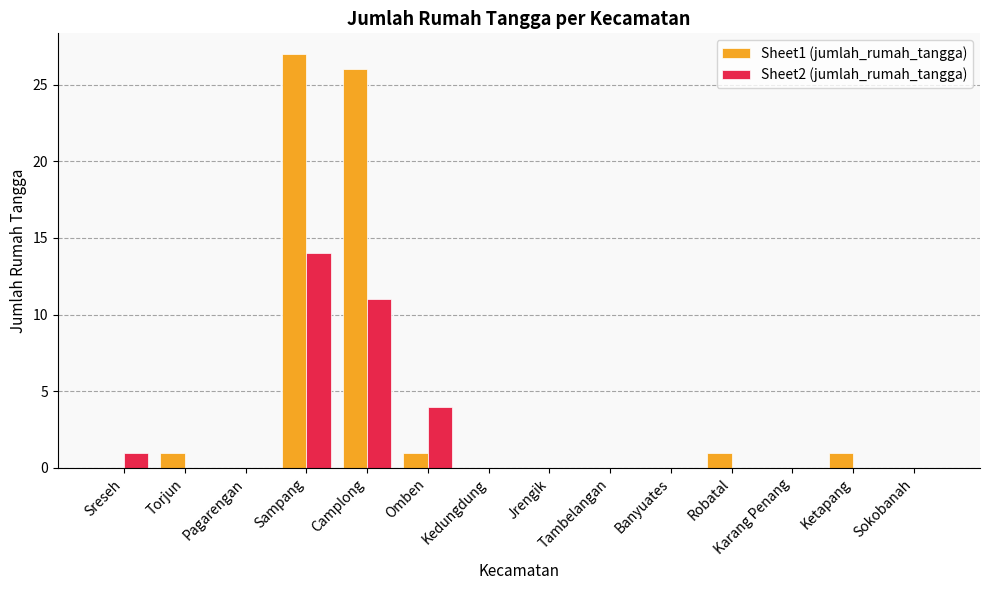

What are all the series names shown in the legend?

Sheet1 (jumlah_rumah_tangga), Sheet2 (jumlah_rumah_tangga)